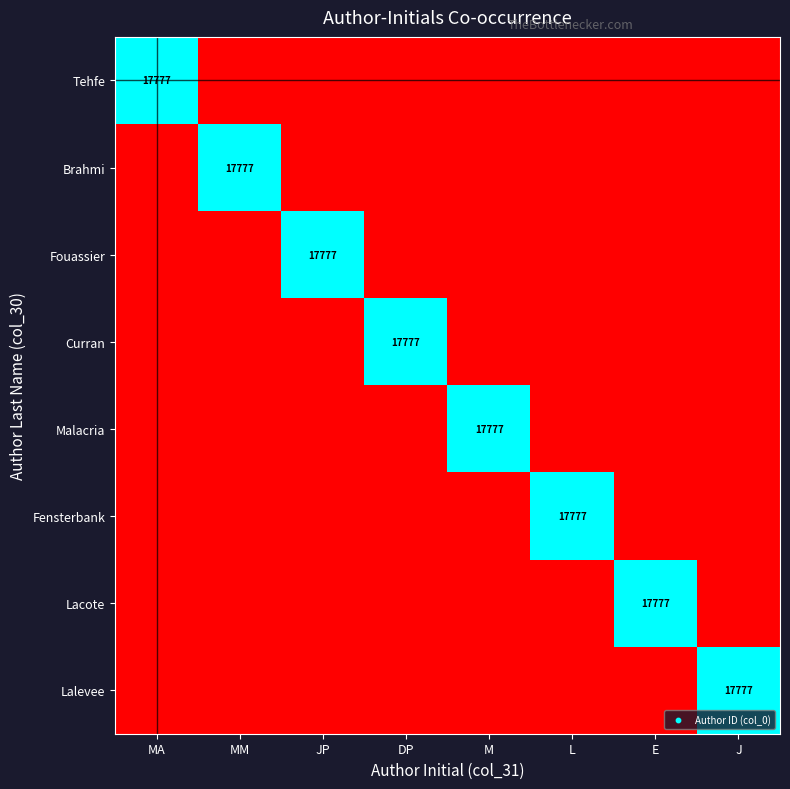

Rank the categories by Malacria value from highest to lowest.

M, MA, MM, JP, DP, L, E, J